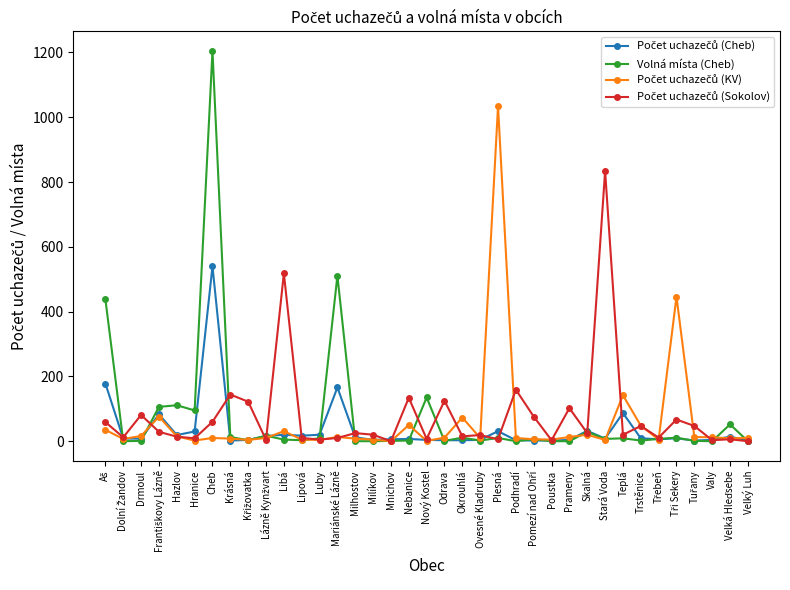

At which category is the sum across all series the highest?

Cheb